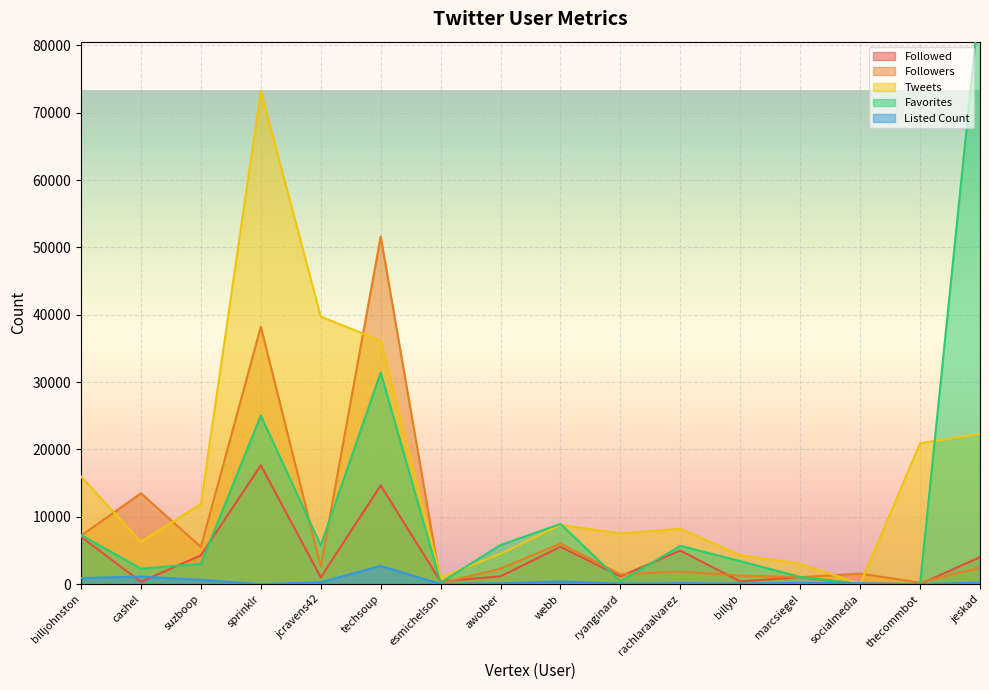

List the series in order of their peak value, highest first.

Favorites, Tweets, Followers, Followed, Listed Count